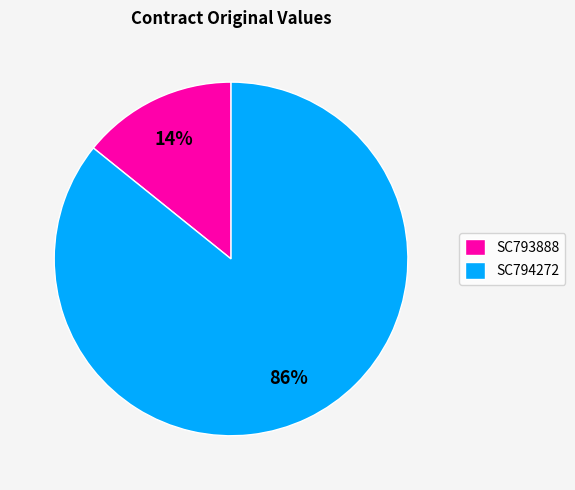

Between SC793888 and SC794272, which is larger?

SC794272